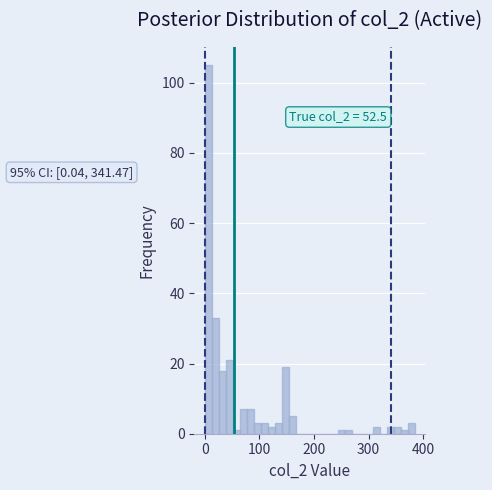

Read against the x-axis, roughly where is the centre of the tallest bar?

10